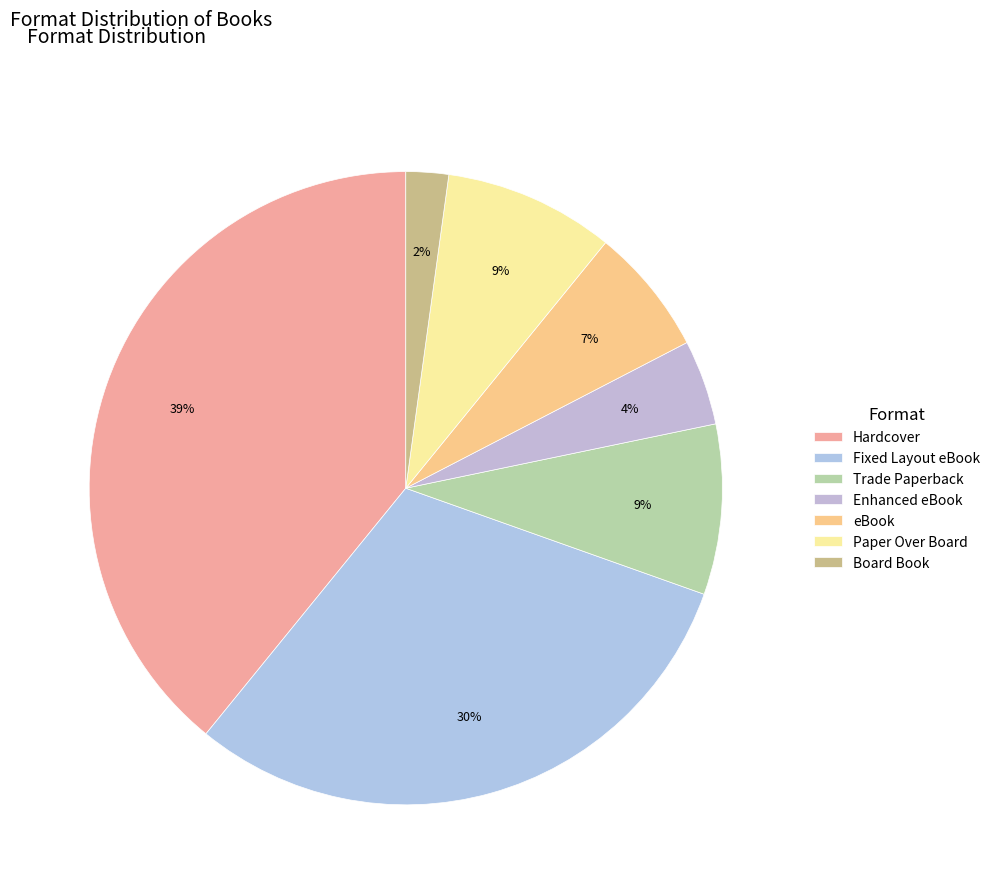

What percentage is NOT represented by Board Book?

97.8%